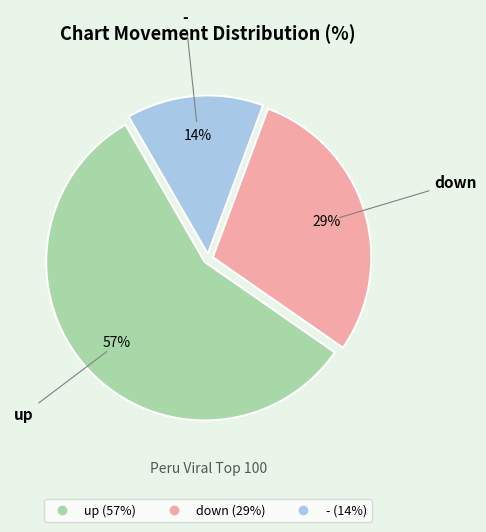

To the nearest percent, what is the difference between the largest and smallest slice percentages?

43%